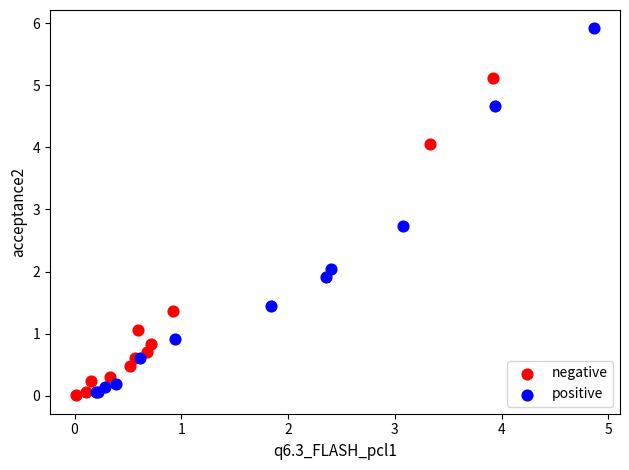

Which series contains the highest Y value?

positive